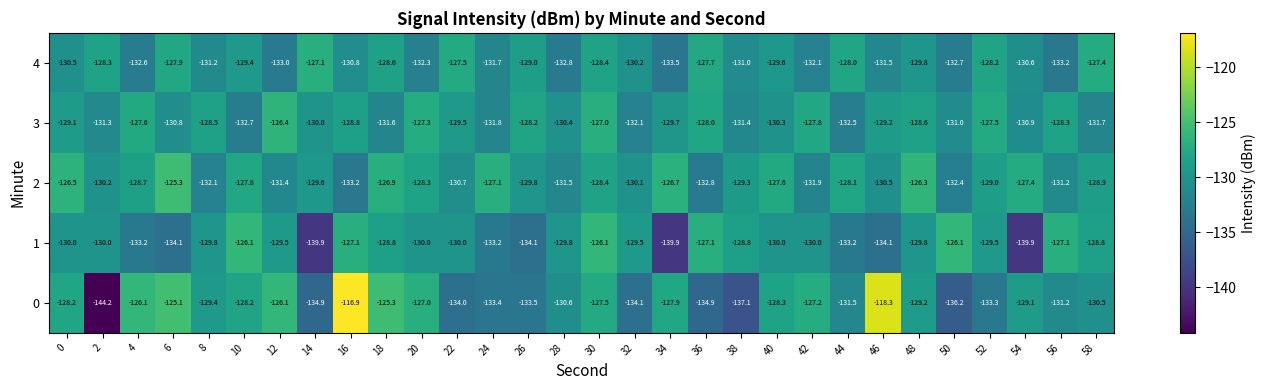

What is the smallest value displayed?

-144.2